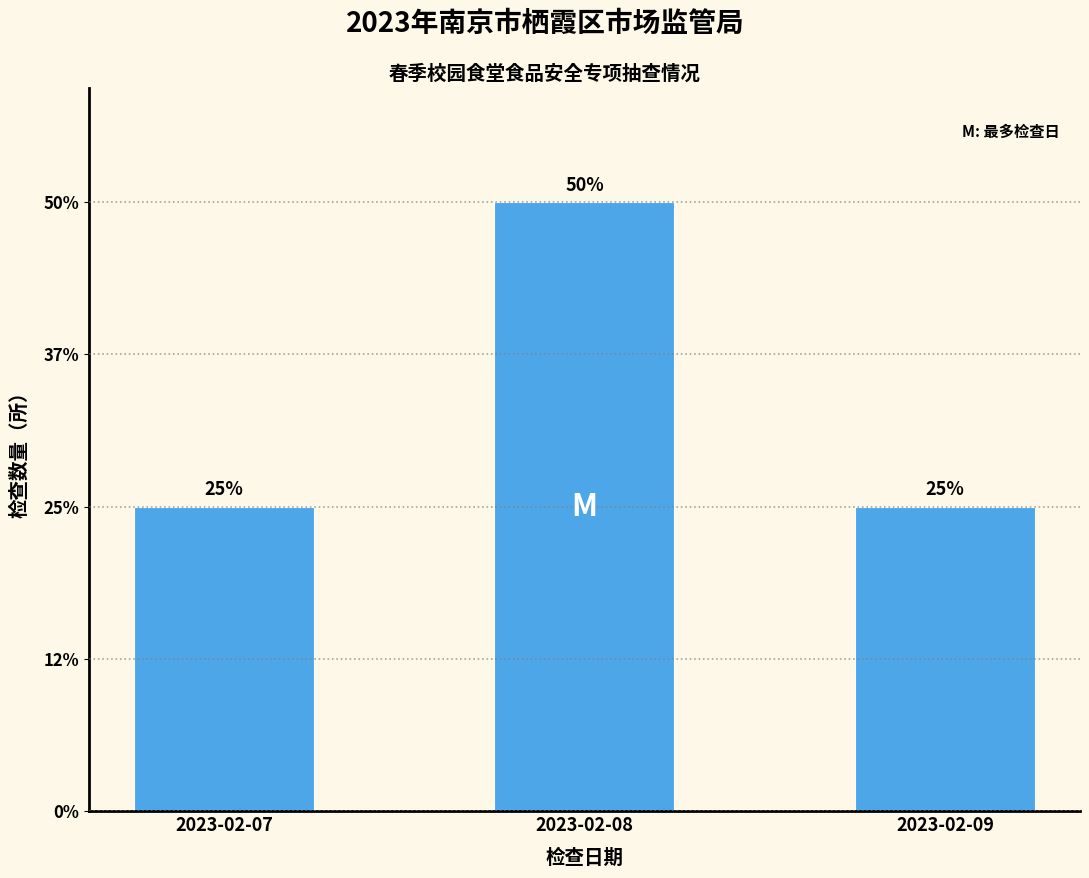

Are the bars horizontal?

No